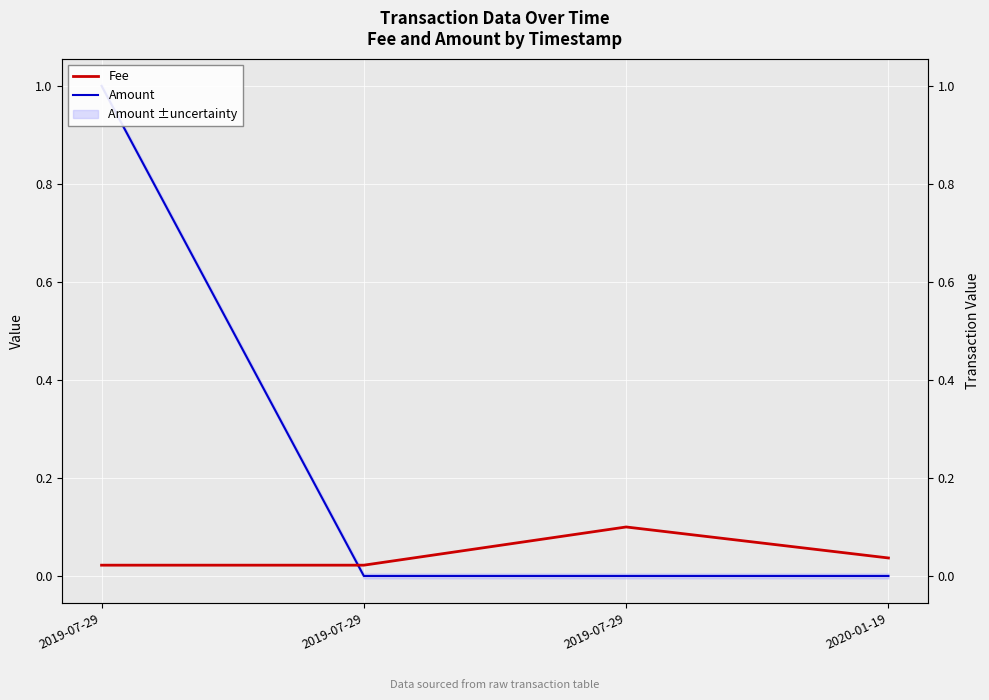

Between which two adjacent categories do Fee and Amount first intersect?

2019-07-29 and 2019-07-29